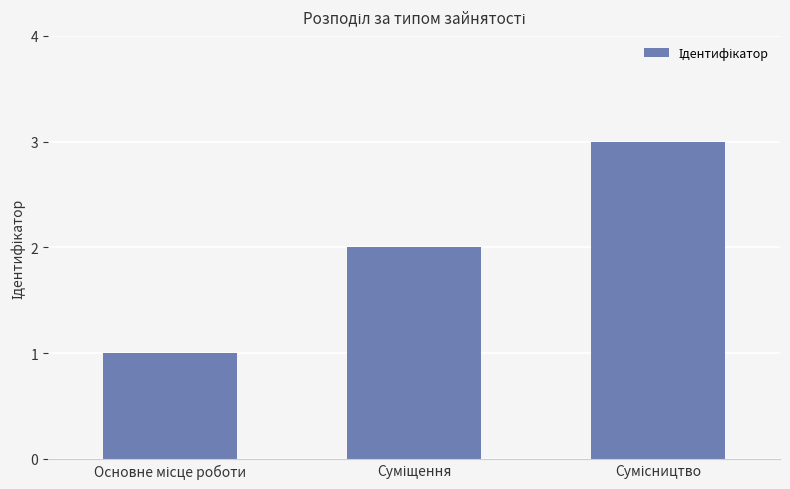

Reading left to right, list all the values displayed in this chart.

1	2	3